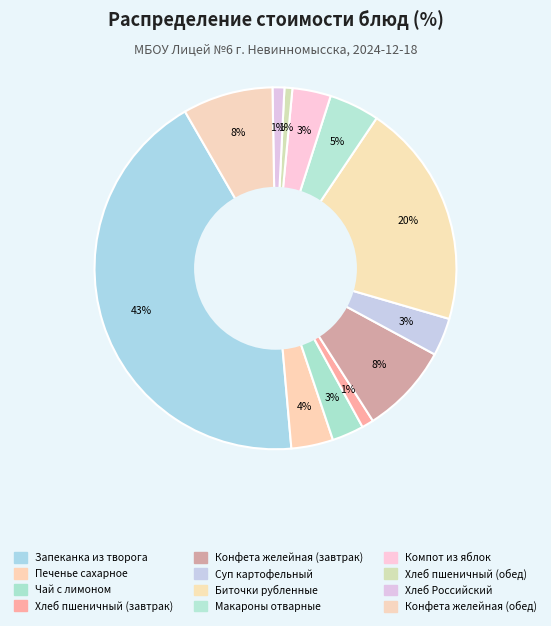

Count the number of slices in the pie.

12